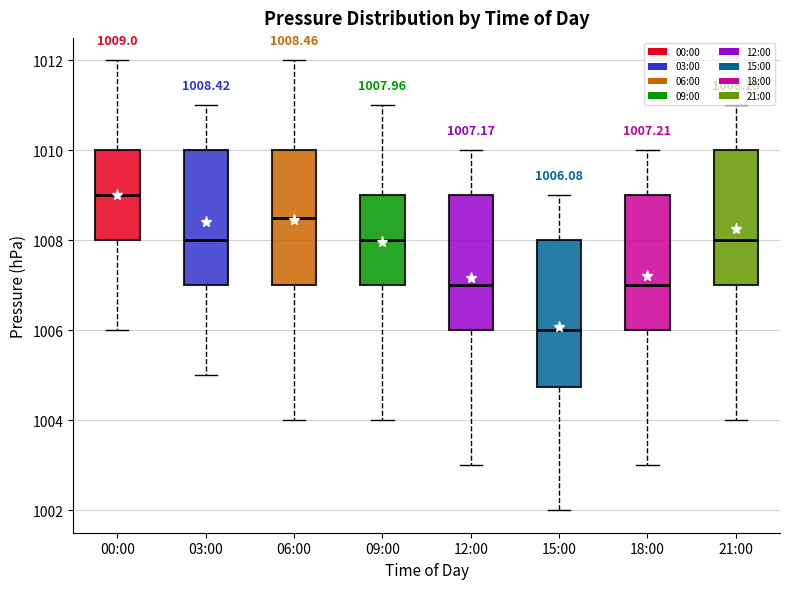

Which box is the tallest, from its lower edge to its upper edge?

15:00